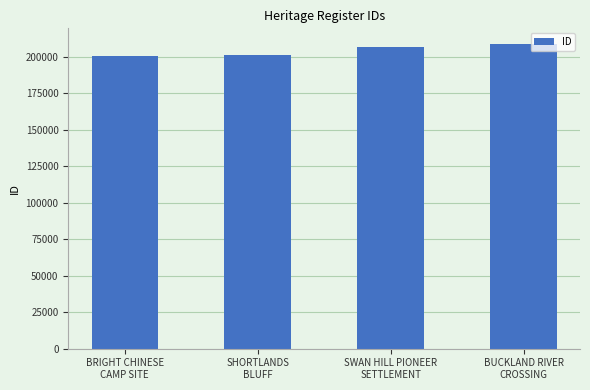

What is the difference between the second highest and minimum values?

6531